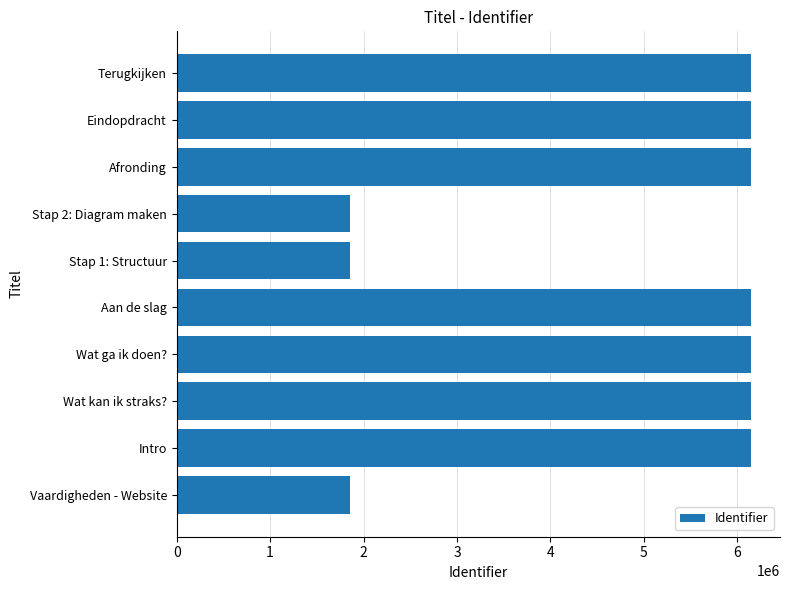

What is the greatest value displayed?

6149938